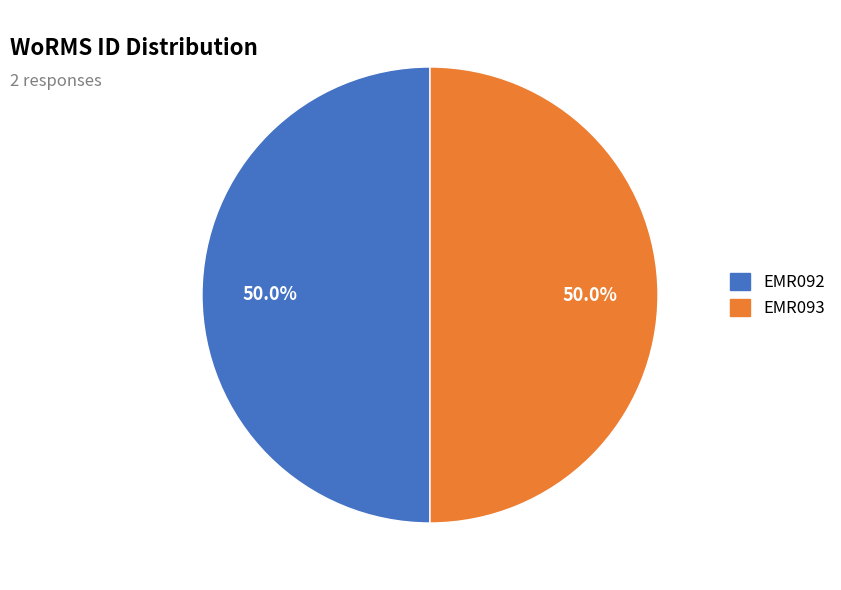

What portion of the pie excludes EMR092?

50.0%